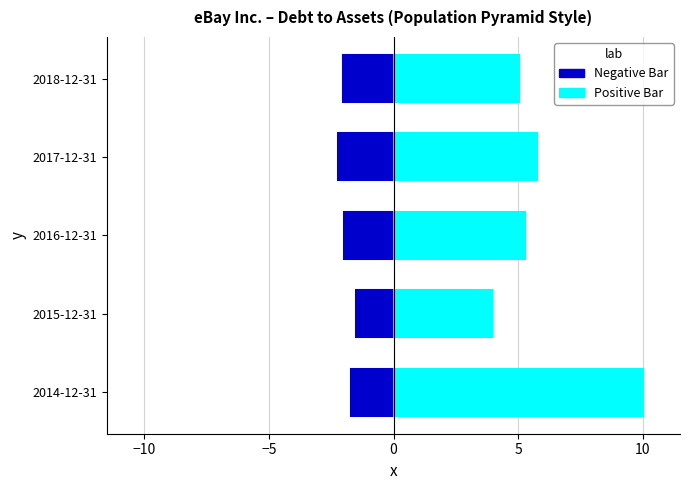

Reading right to left, what are all the values shown in this chart?

Negative Bar (Total Debt): -1.7	-1.5	-2.0	-2.2	-2.0
Positive Bar (Total Assets): 10.0	3.9	5.3	5.8	5.1